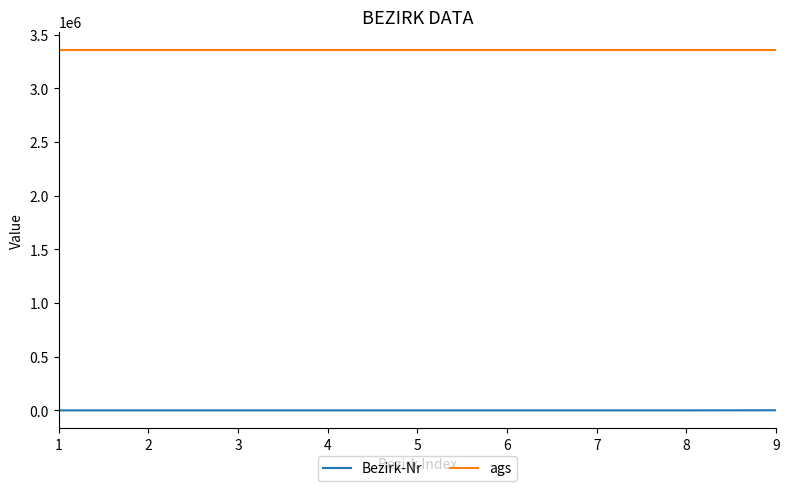

How many lines are shown in the chart?

2